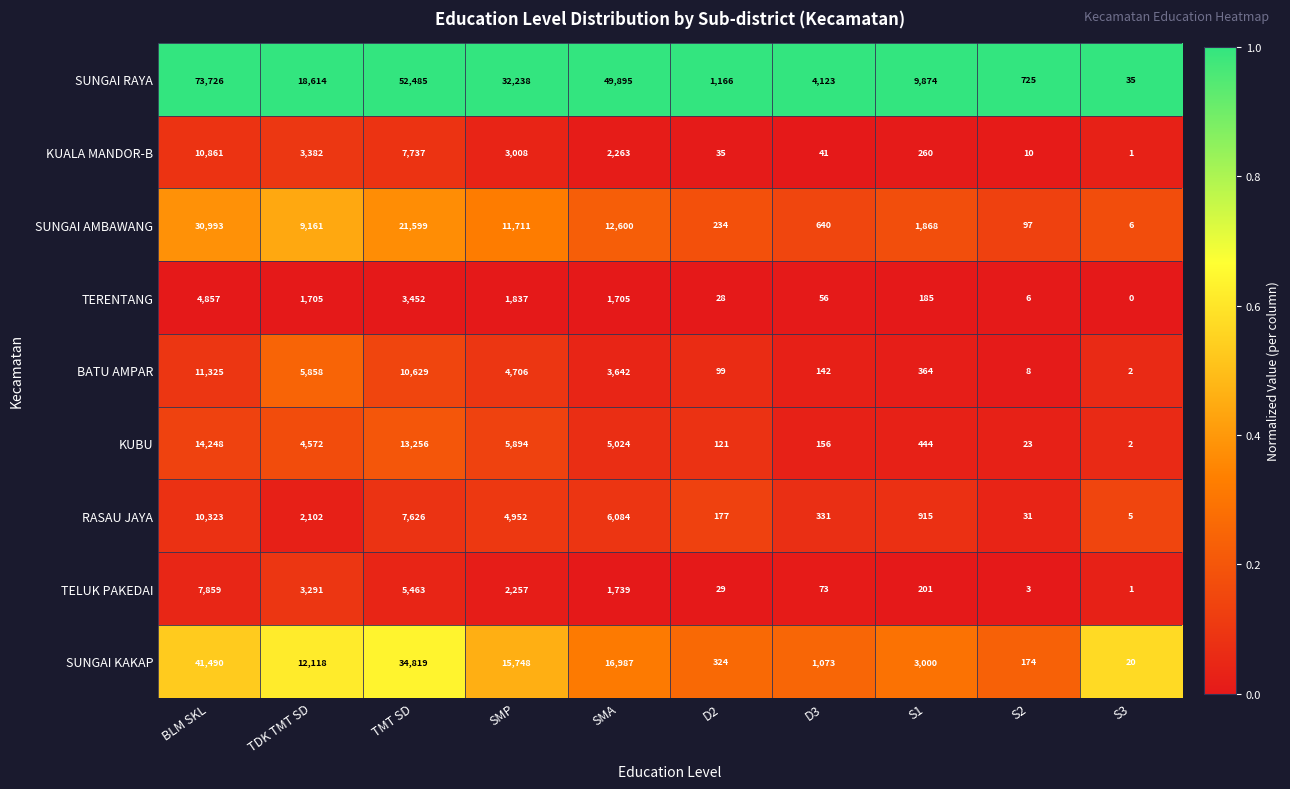

Which series has the largest range (max minus min)?

SUNGAI RAYA